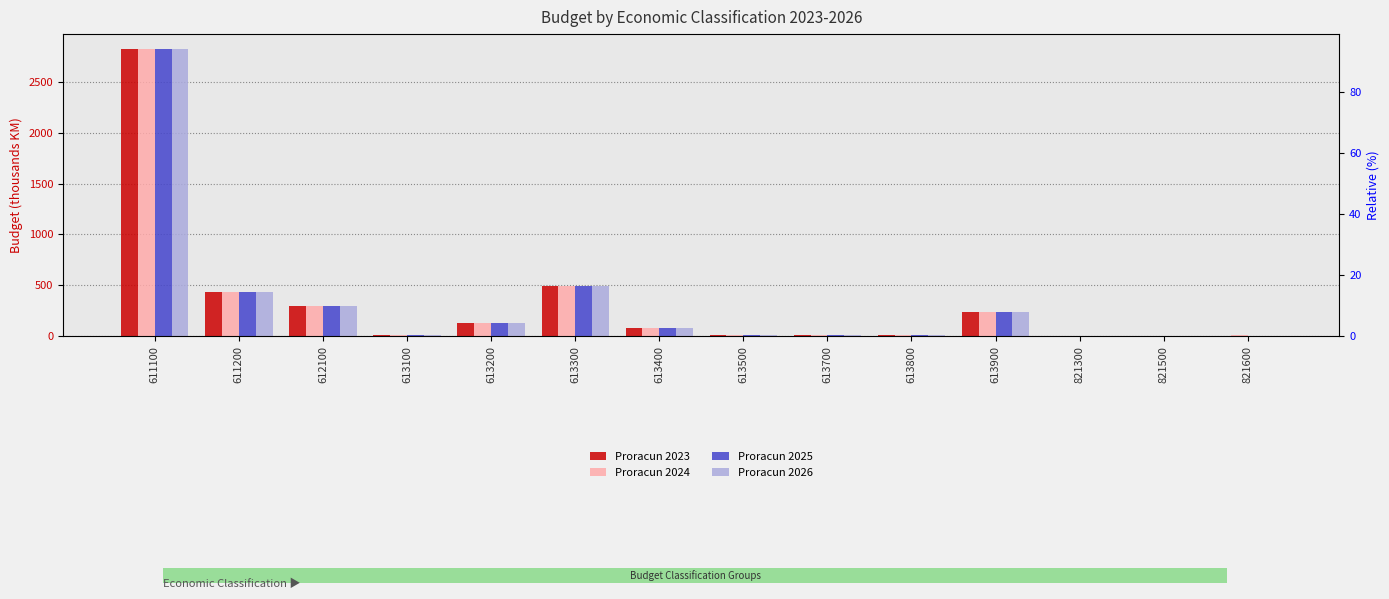

At which label does Proracun 2024 first exceed 85?

611100